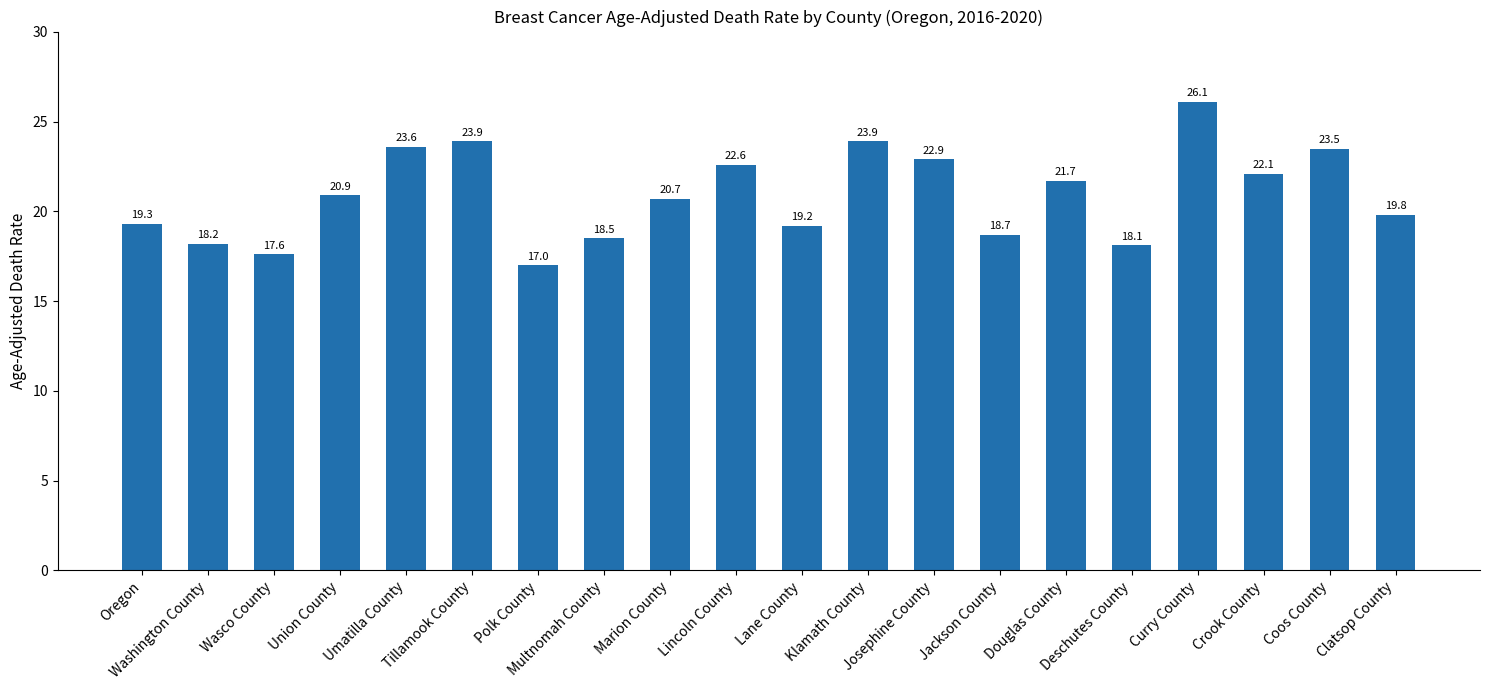

How many values exceed 20?

11